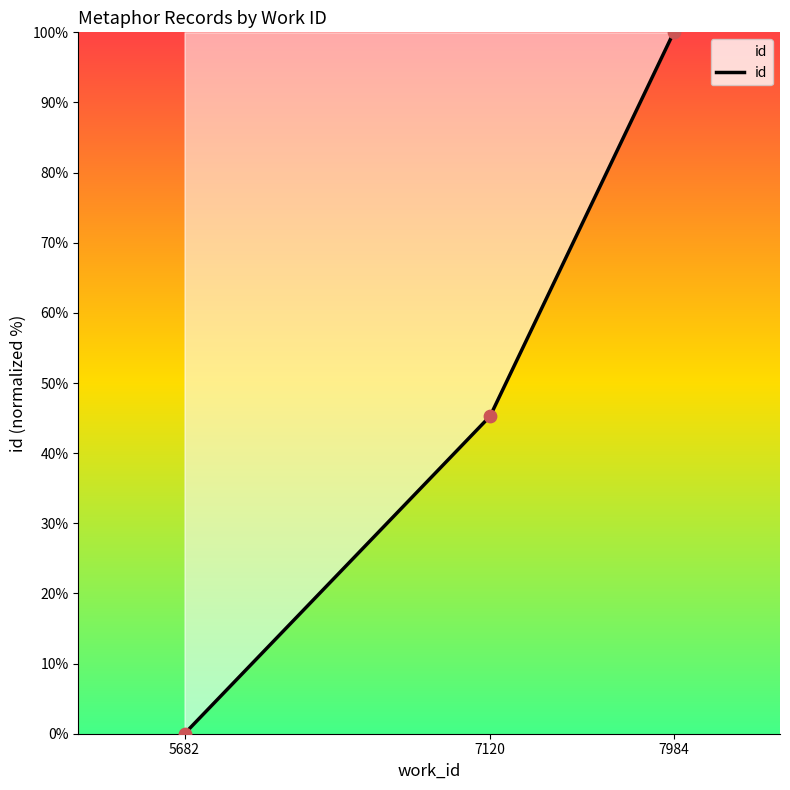

What is the ratio of the value at 7120 to the value at 7984?

0.5